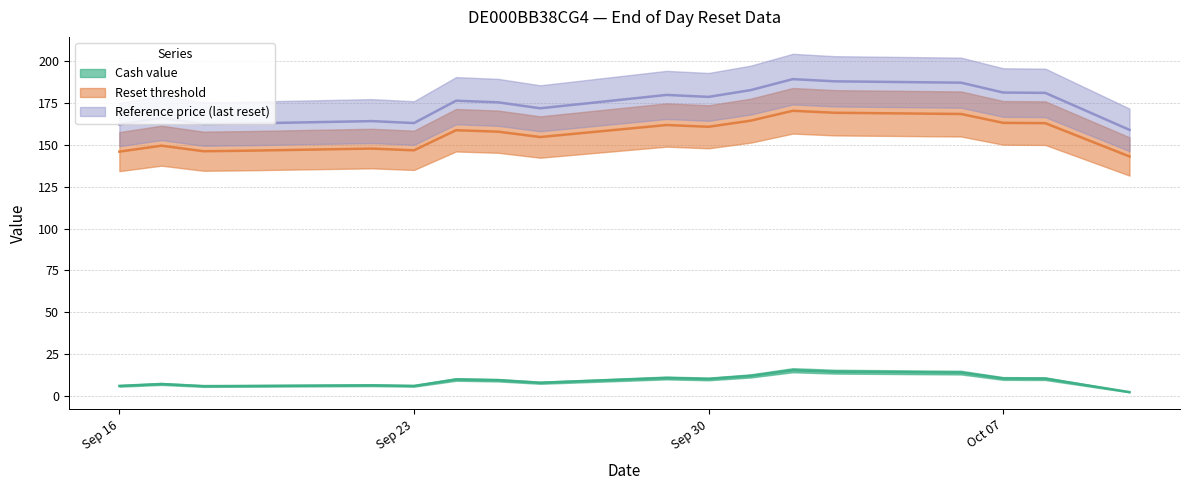

At 2025-09-26, list the series in order from smallest to largest.

Cash value, Reset threshold, Reference price (last reset)